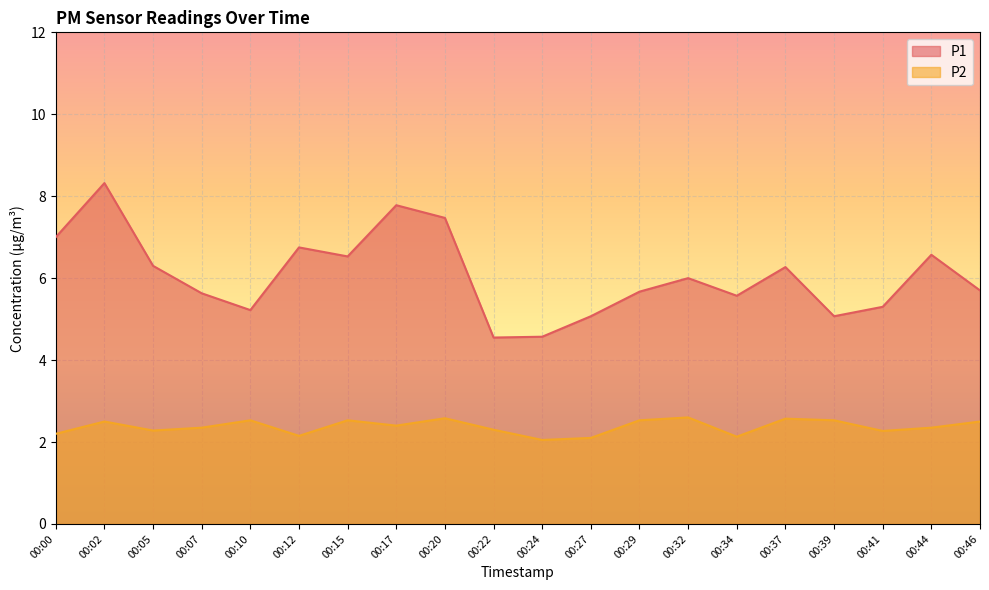

What is the value of the P1 point at the 12th from the left?

5.1